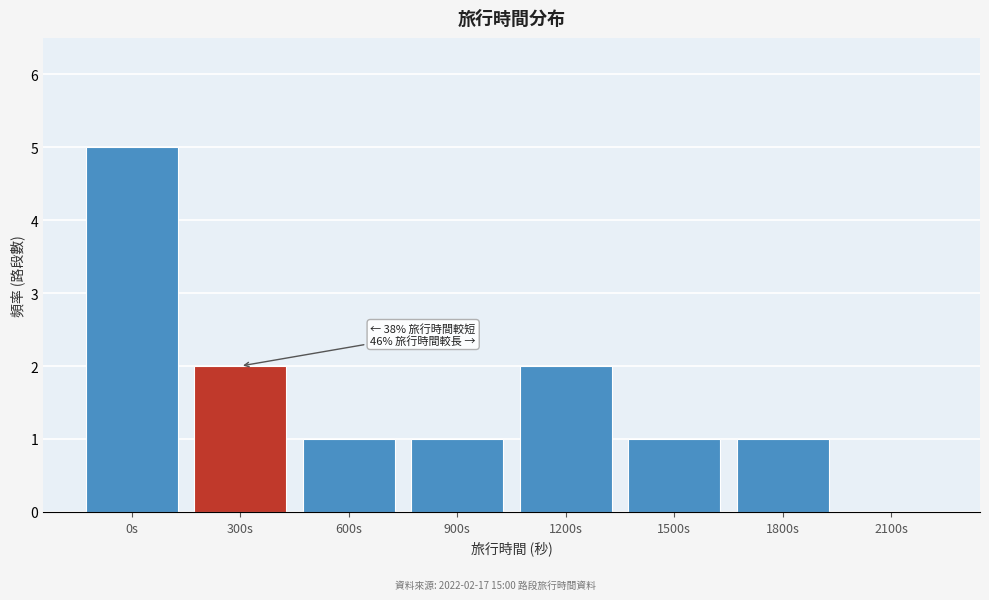

Reading left to right, list all the values displayed in this chart.

0s=5	300s=2	600s=1	900s=1	1200s=2	1500s=1	1800s=1	2100s=0